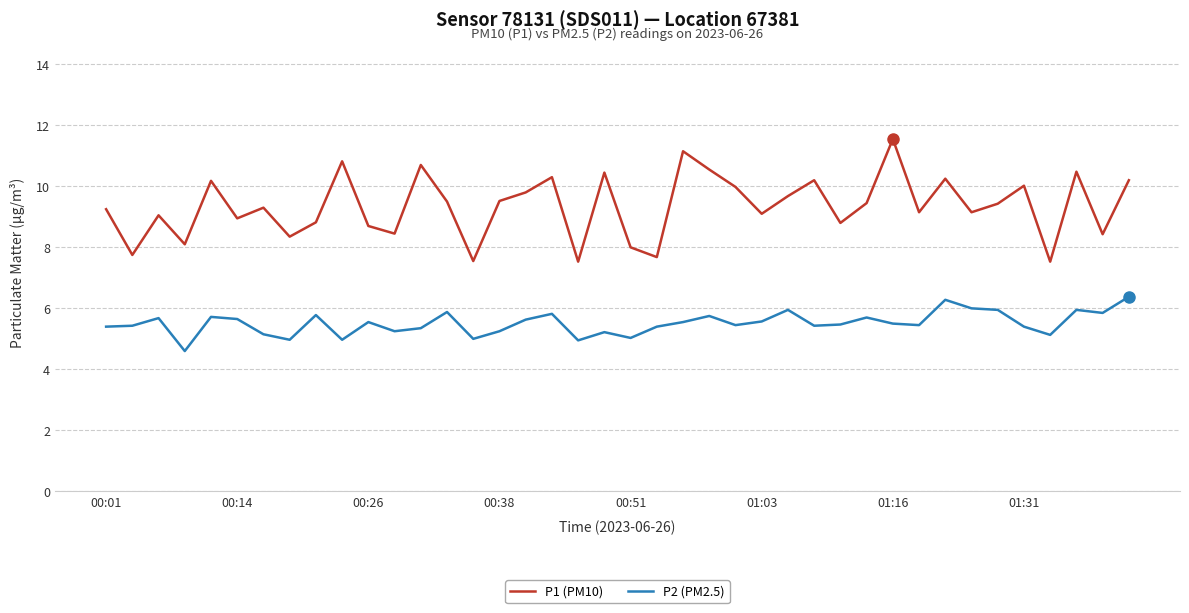

How many interior local valleys does the P1 (PM10) series have?

14